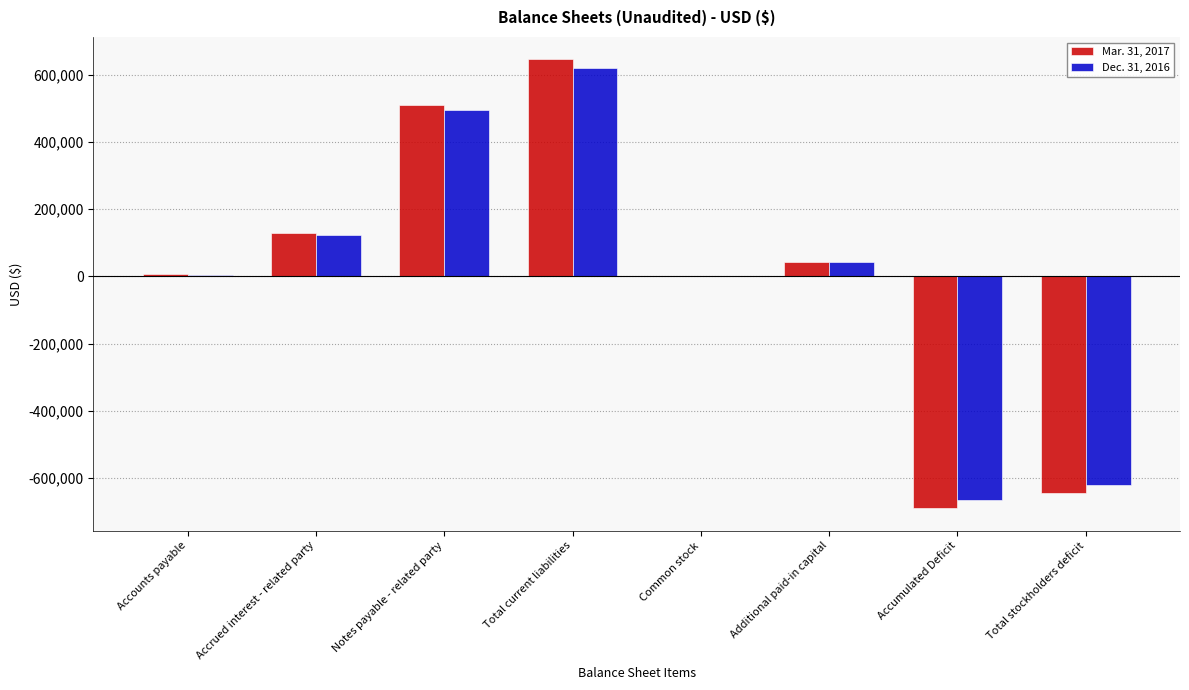

What is the sum of the Dec. 31, 2016 values at Accumulated Deficit and Notes payable - related party?

-169690